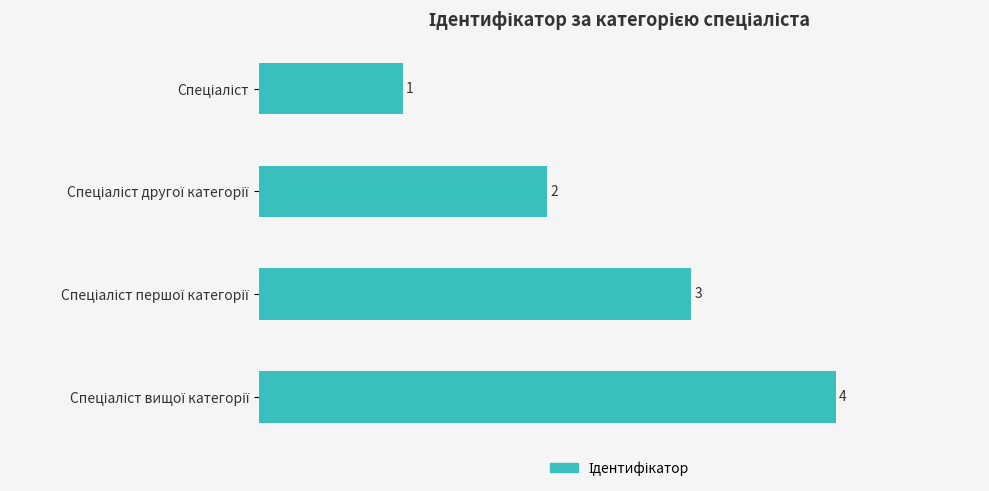

Count the values in the range 2 to 4.

3